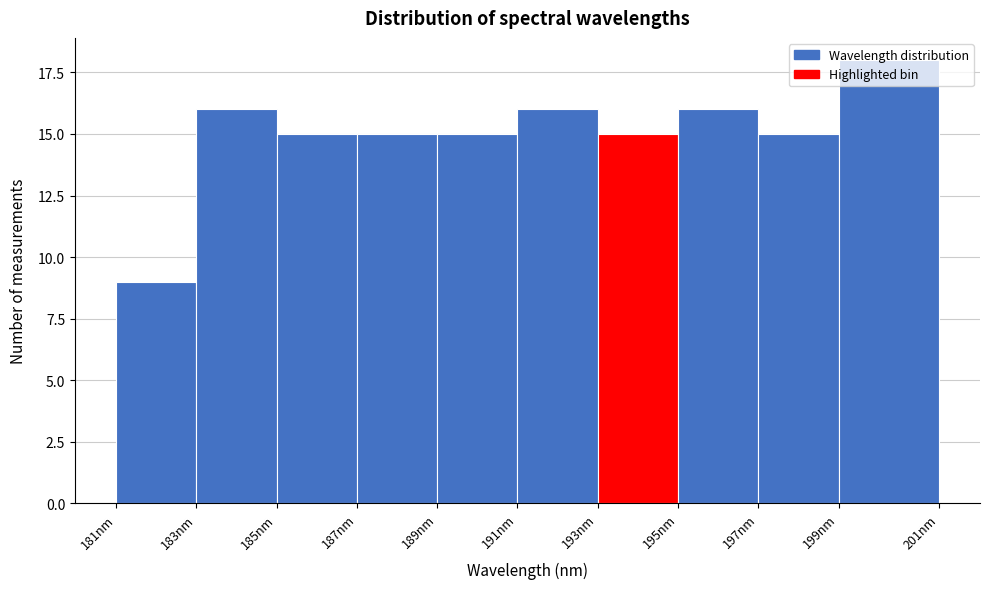

What is the difference between the values at 181nm and 185nm?

6